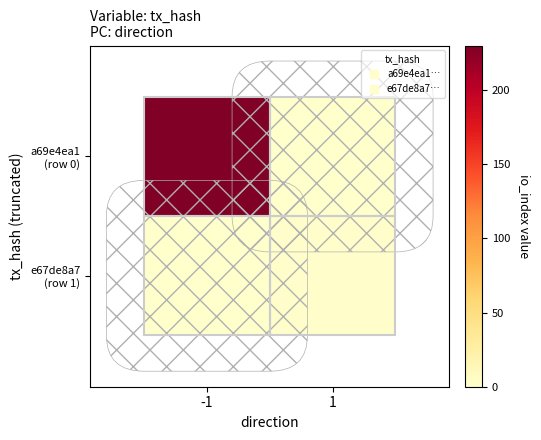

At which category is the sum across all series the highest?

-1